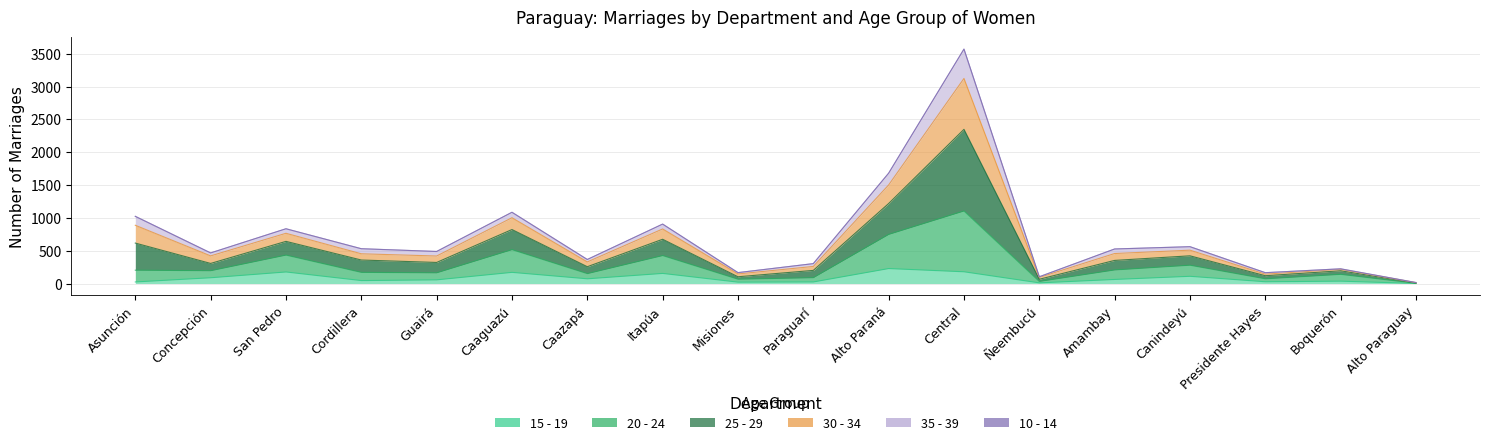

Which category has the highest value in the 15 - 19 series?

Alto Paraná